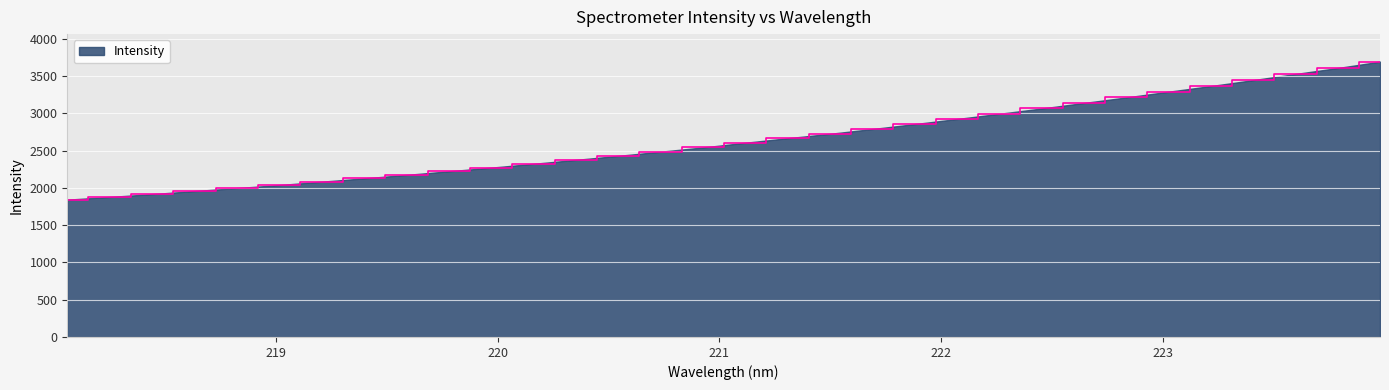

What is the maximum value shown in the chart?

3695.7